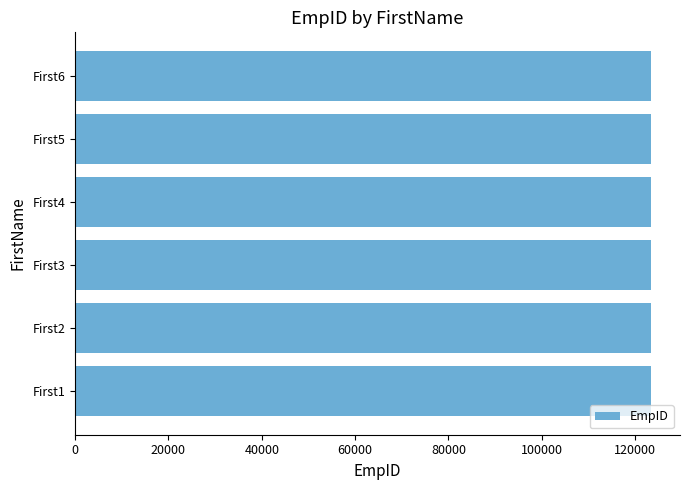

What is the minimum value shown in the chart?

123456